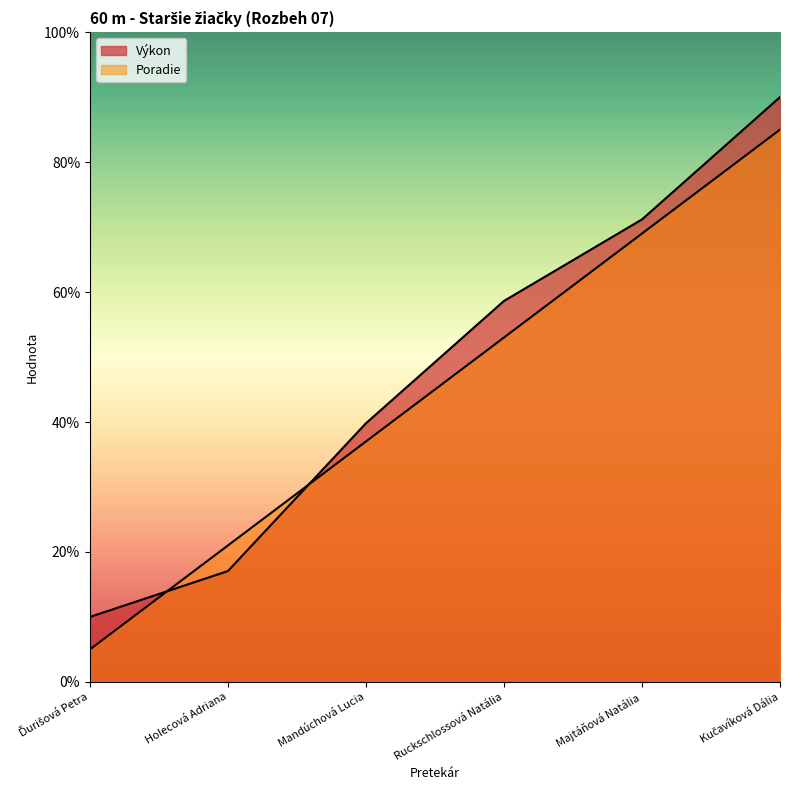

At which label does Výkon first exceed 5?

Ruckschlossová Natália